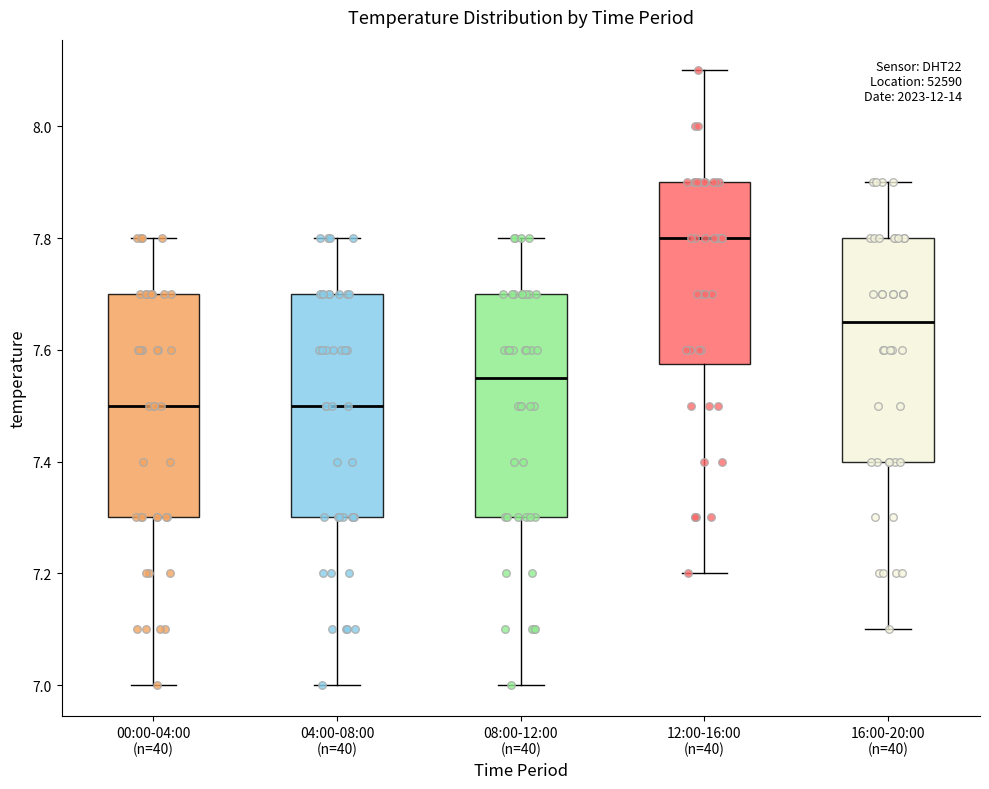

Reading left to right, transcribe this box plot: for each box, give where its median line is, the range the box spans, and where its two whiskers end, as read against the y-axis. The values are not printed on the chart, so give them approximately, as read against the axis.

00:00-04:00 (n=40): median 7.50, box 7.30 to 7.70, whiskers 7.00 to 7.80
04:00-08:00 (n=40): median 7.50, box 7.30 to 7.70, whiskers 7.00 to 7.80
08:00-12:00 (n=40): median 7.56, box 7.30 to 7.70, whiskers 7.00 to 7.80
12:00-16:00 (n=40): median 7.80, box 7.58 to 7.90, whiskers 7.20 to 8.10
16:00-20:00 (n=40): median 7.66, box 7.40 to 7.80, whiskers 7.10 to 7.90